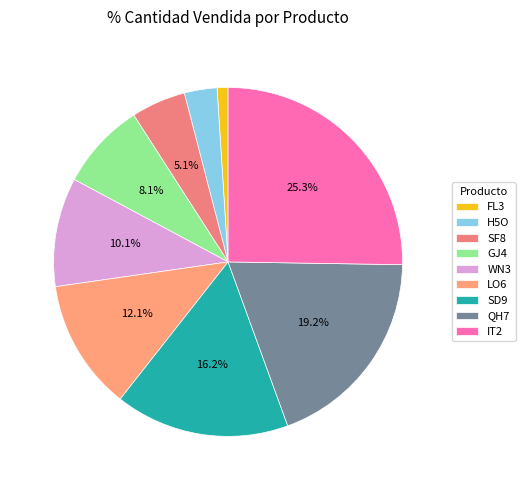

To the nearest percent, what is the difference between the largest and smallest slice percentages?

24%